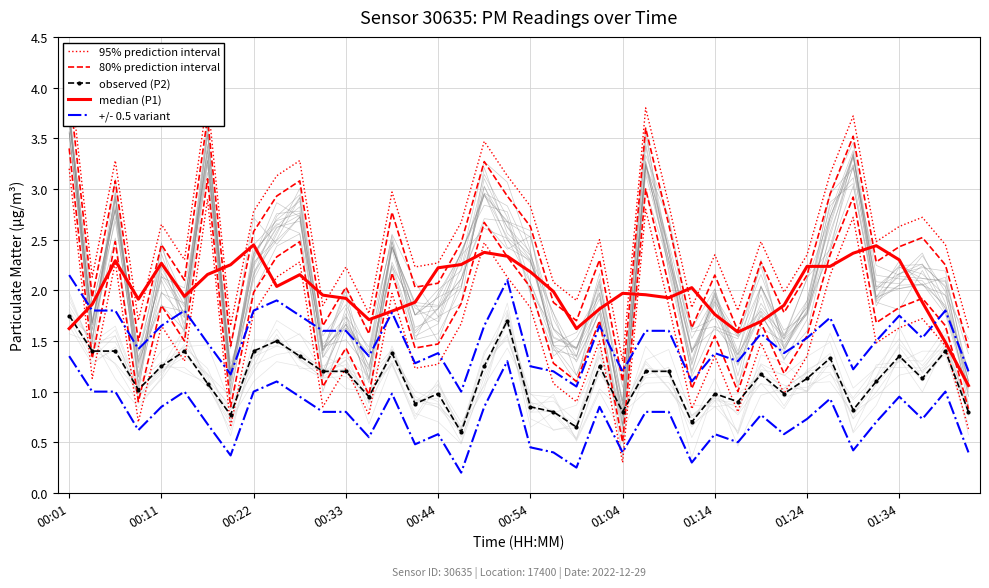

The value of observed (P2) at 01:14 is 1.3. True or false?

False